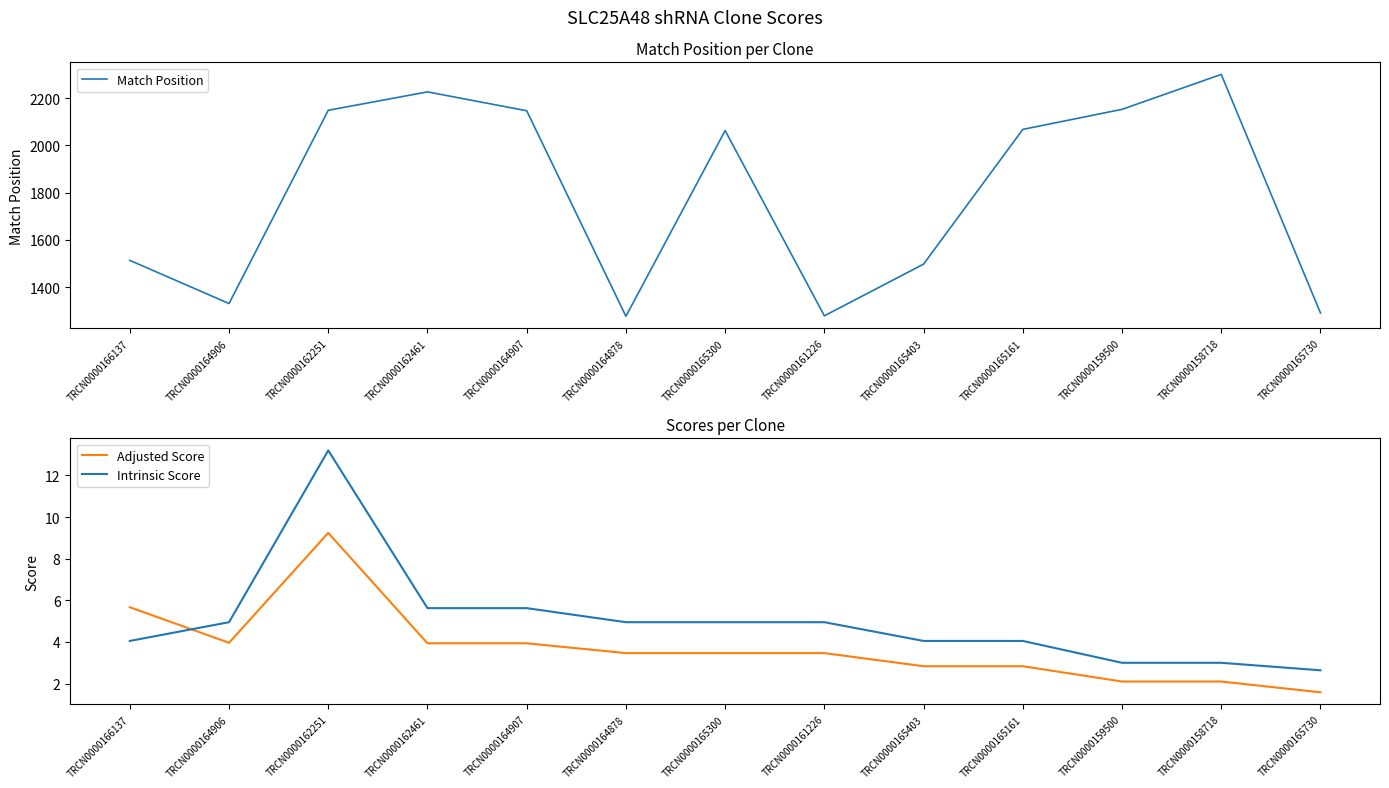

The Adjusted Score series shows 1.6 at TRCN0000161226. True or false?

False